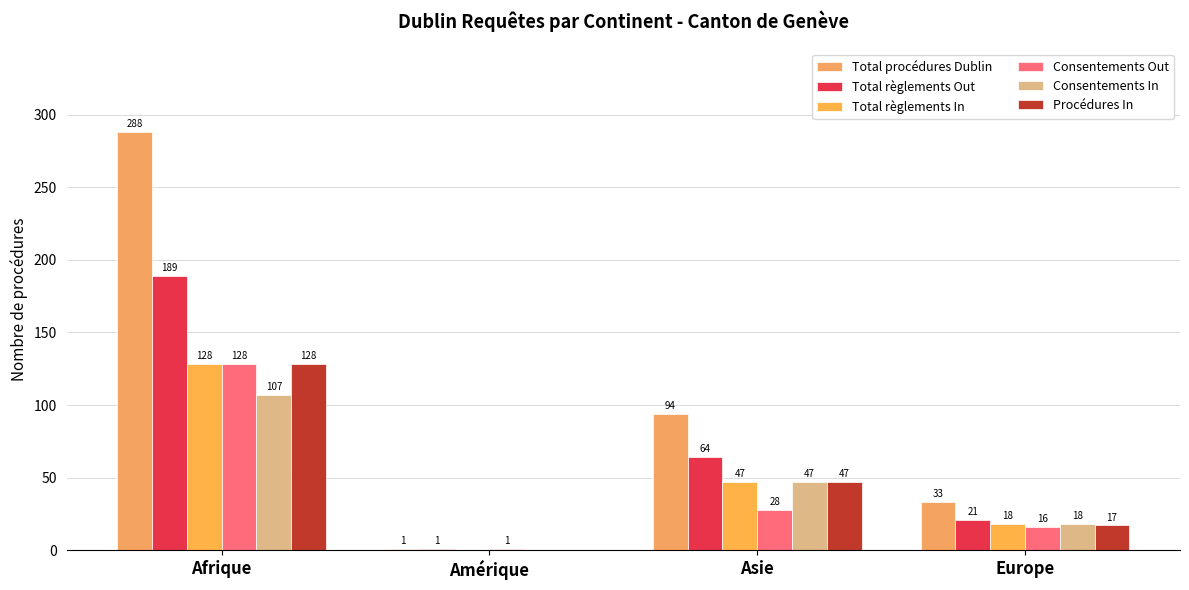

Which series has the largest total across all categories?

Total procédures Dublin